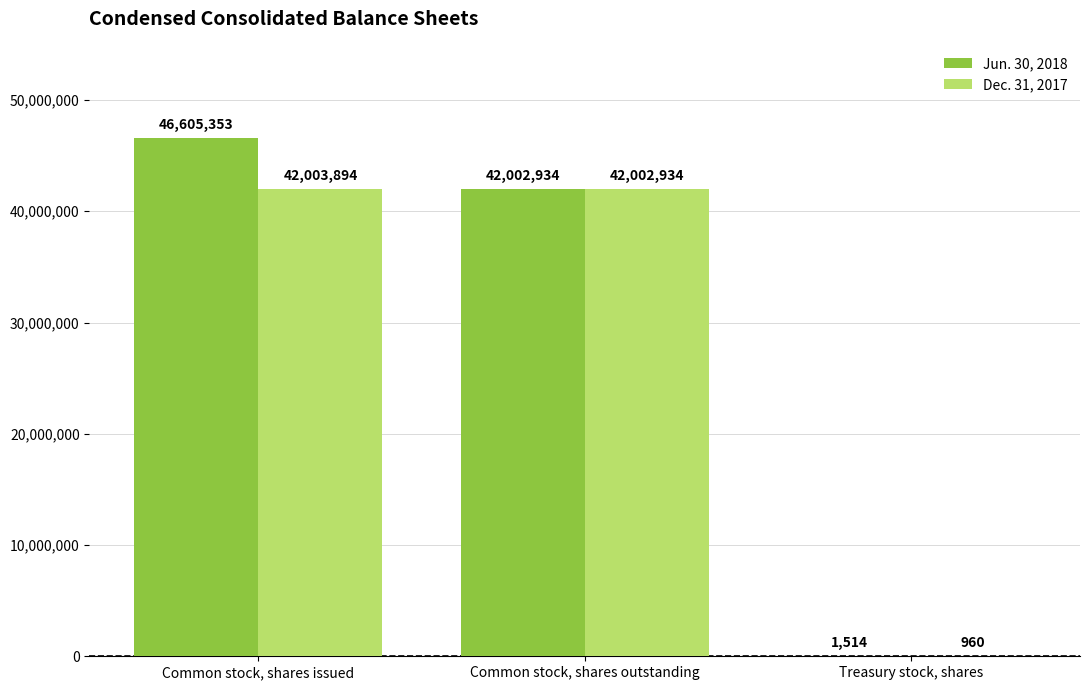

Between Common stock, shares outstanding and Treasury stock, shares, which series saw the biggest shift?

Dec. 31, 2017